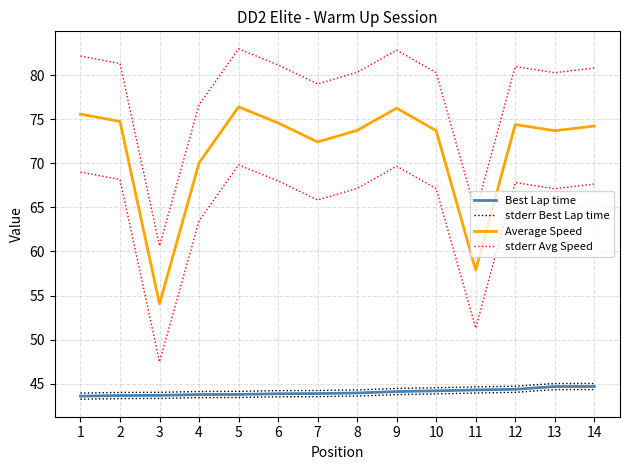

Reading left to right, what are all the values shown in this chart?

Best Lap time: 1=43.6	2=43.7	3=43.7	4=43.8	5=43.8	6=43.9	7=43.9	8=44.0	9=44.1	10=44.2	11=44.3	12=44.4	13=44.7	14=44.7
stderr Best Lap time: 1=43.9	2=44.0	3=44.0	4=44.1	5=44.1	6=44.2	7=44.2	8=44.3	9=44.5	10=44.5	11=44.6	12=44.7	13=45.0	14=45.0
Average Speed: 1=75.6	2=74.7	3=54.1	4=70.0	5=76.4	6=74.6	7=72.4	8=73.7	9=76.2	10=73.7	11=57.9	12=74.4	13=73.7	14=74.2
stderr Avg Speed: 1=82.2	2=81.3	3=60.6	4=76.6	5=83.0	6=81.2	7=79.0	8=80.3	9=82.8	10=80.3	11=64.5	12=81.0	13=80.3	14=80.8